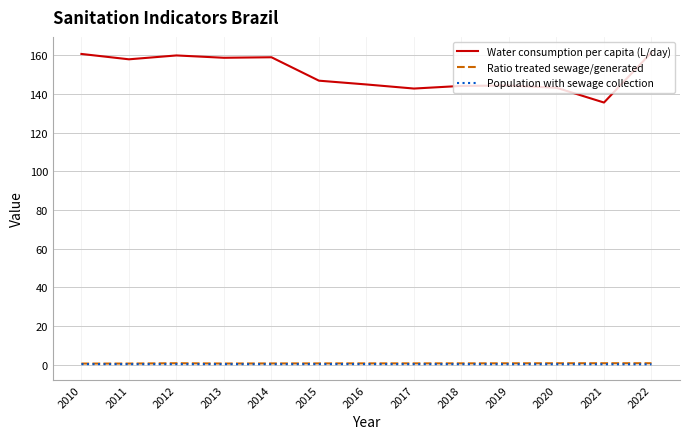

What are all the series names shown in the legend?

Water consumption per capita (L/day), Ratio treated sewage/generated, Population with sewage collection